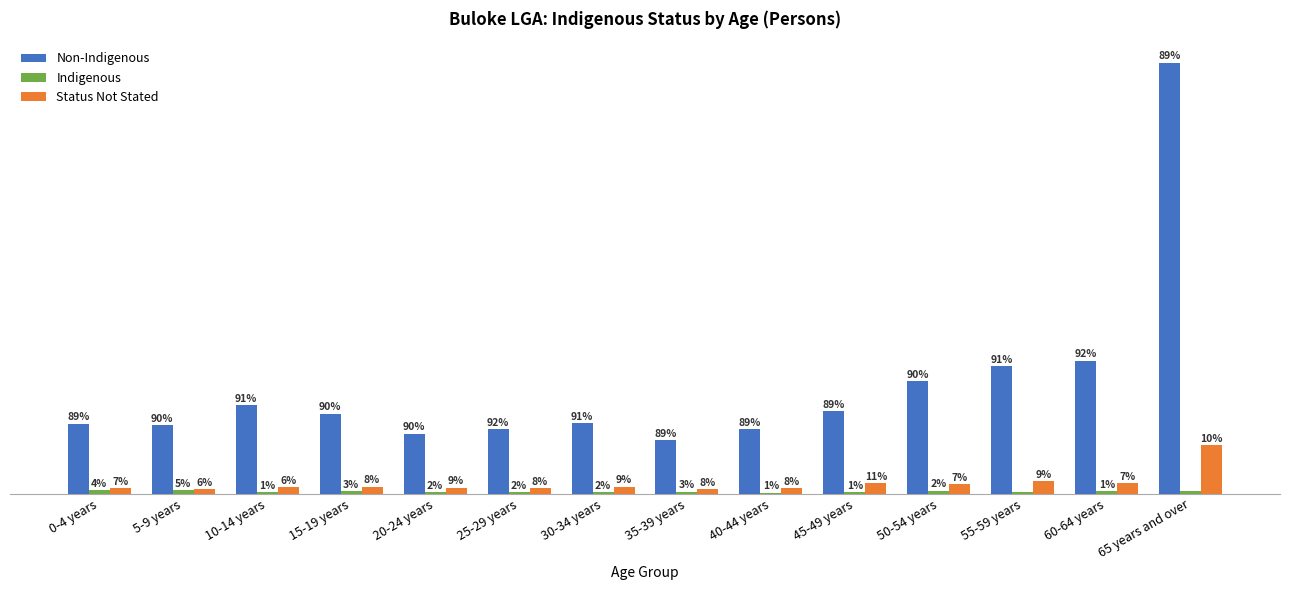

What is the difference between the maximum and second lowest values in the Indigenous series?

9